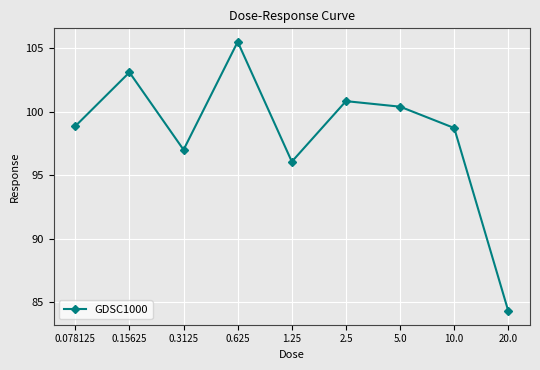

Is it true that the value at 0.3125 is 62.4?

False